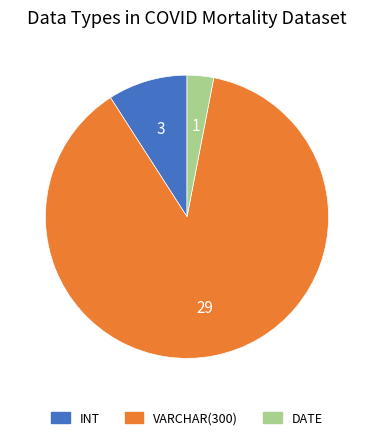

Is it true that VARCHAR(300) is 97% of the pie?

False